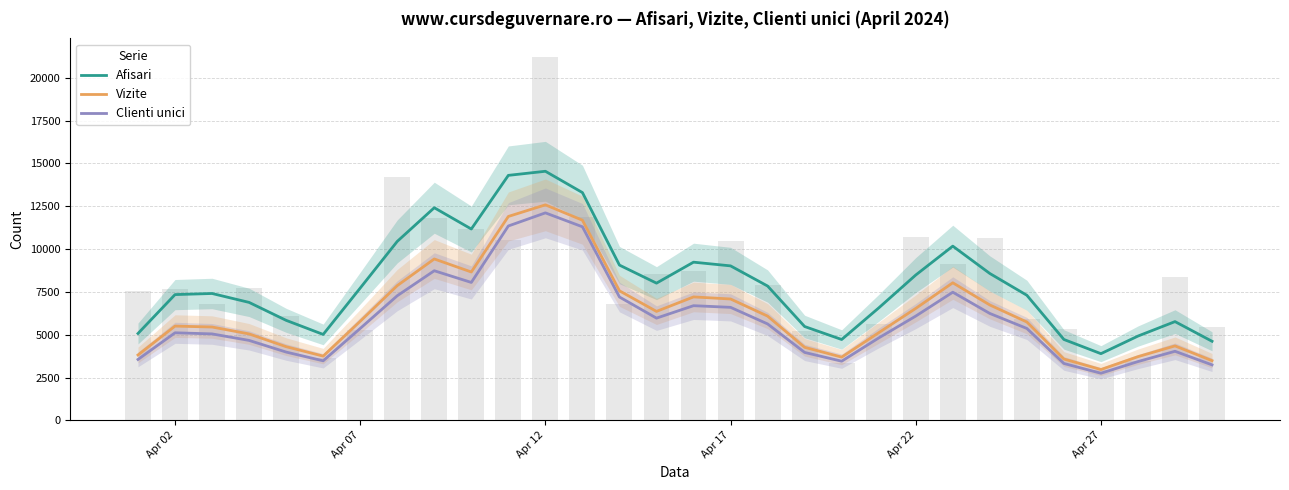

At how many categories does at least one series exceed 3154?

30